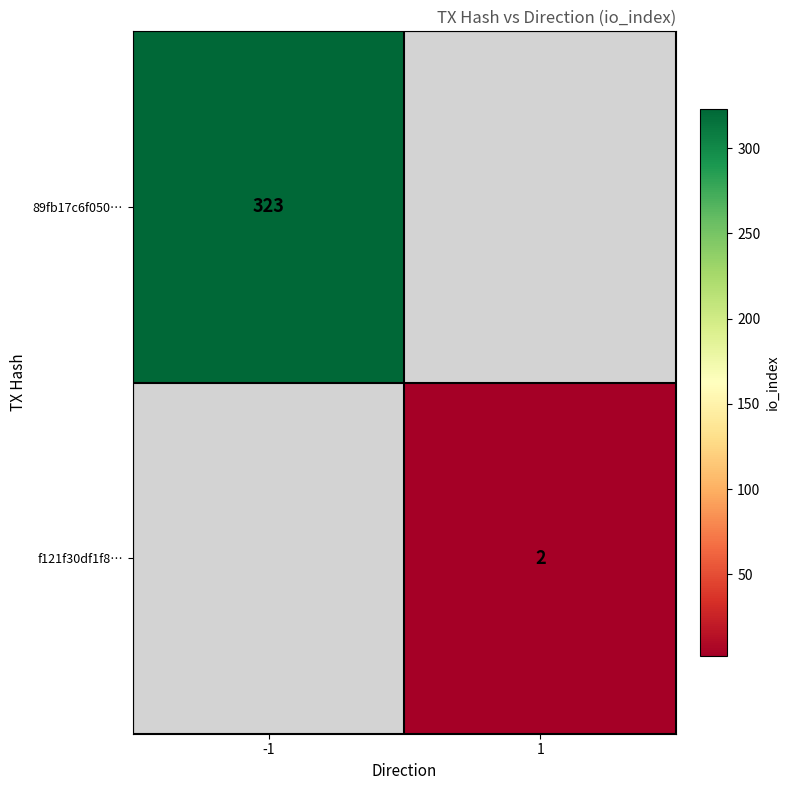

Is it true that 89fb17c6f050… equals 323 at -1?

True